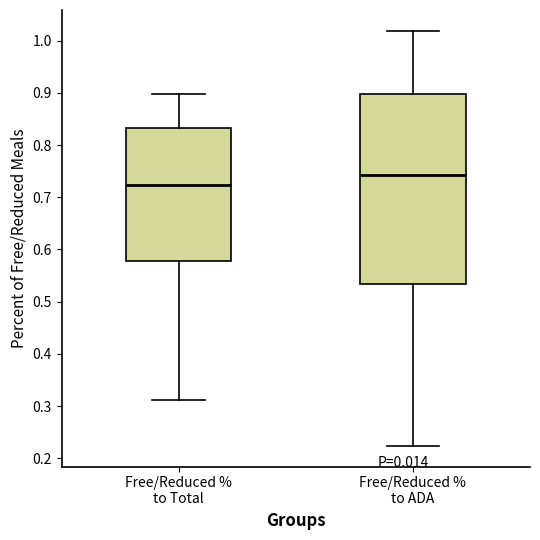

Reading left to right, transcribe this box plot: for each box, give where its median line is, the range the box spans, and where its two whiskers end, as read against the y-axis. The values are not printed on the chart, so give them approximately, as read against the axis.

Free/Reduced % to Total: median 0.72, box 0.58 to 0.83, whiskers 0.31 to 0.90
Free/Reduced % to ADA: median 0.74, box 0.53 to 0.90, whiskers 0.22 to 1.02